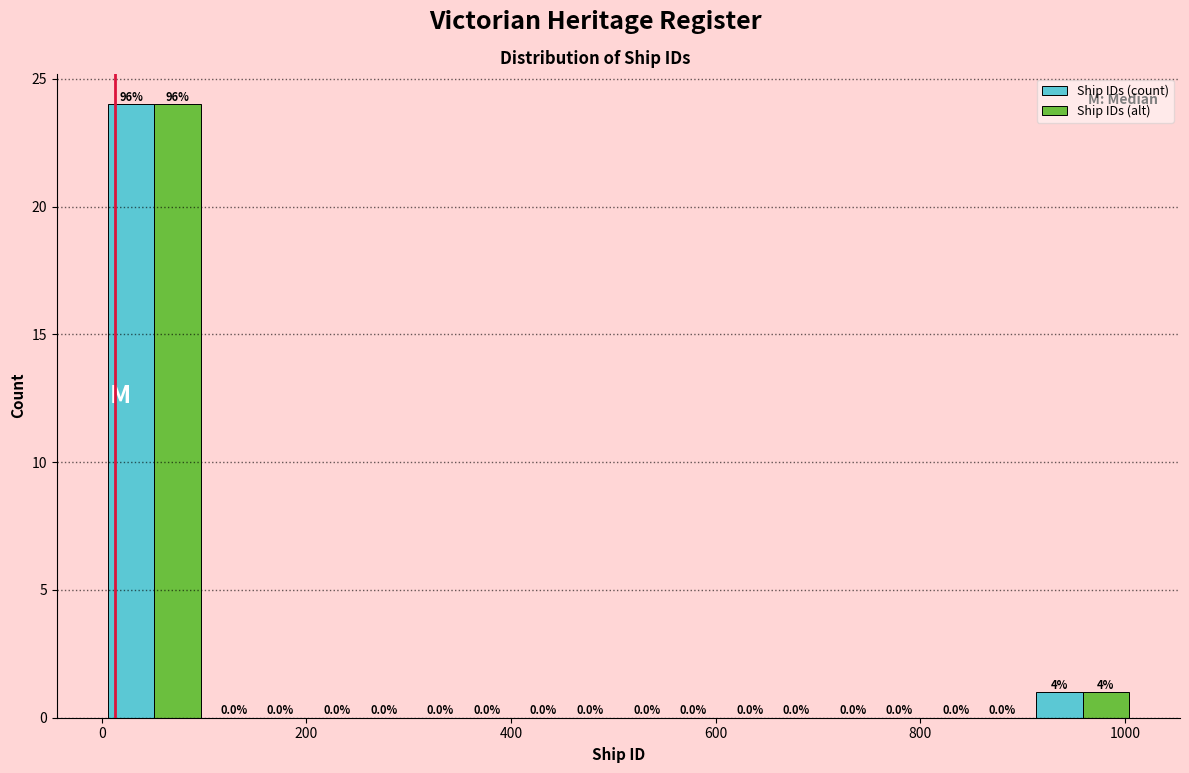

In the Ship IDs (count) series, which range on the x-axis has the tallest bar?

0 to 100